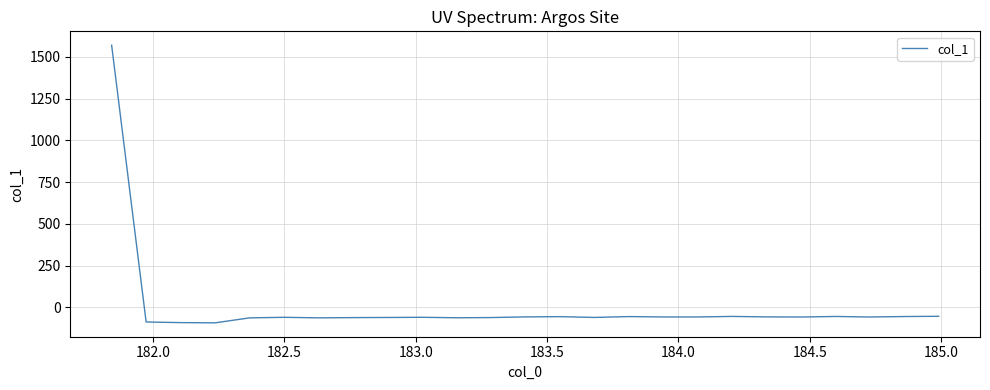

What is the maximum value shown in the chart?

1569.6